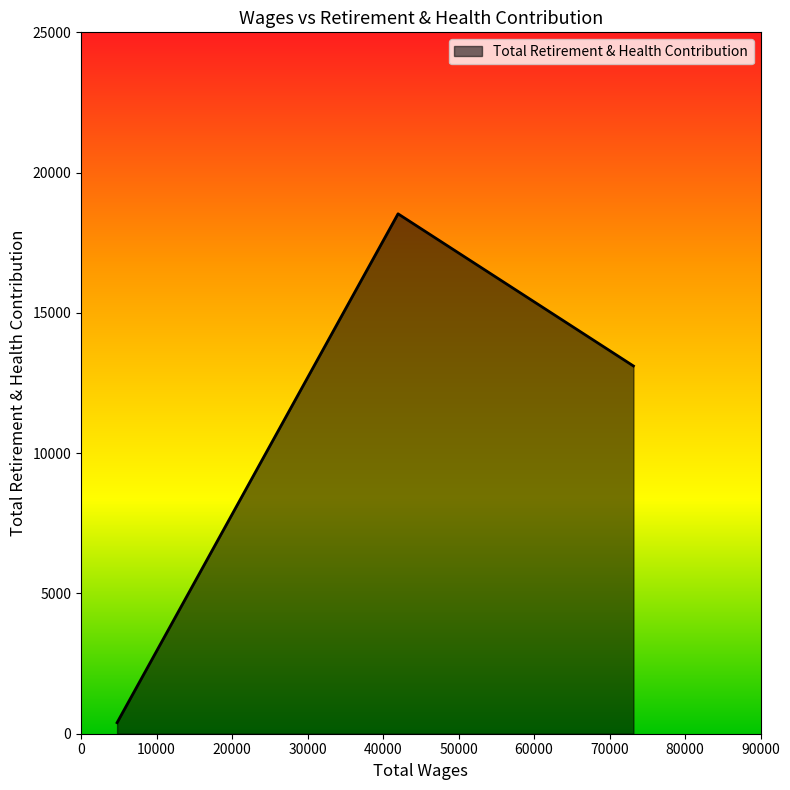

What is the difference between the maximum and minimum values?

18137